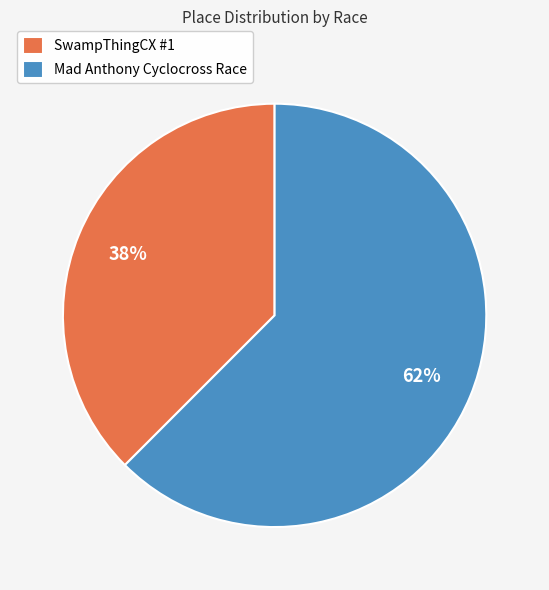

Between Mad Anthony Cyclocross Race and SwampThingCX #1, which is larger?

Mad Anthony Cyclocross Race